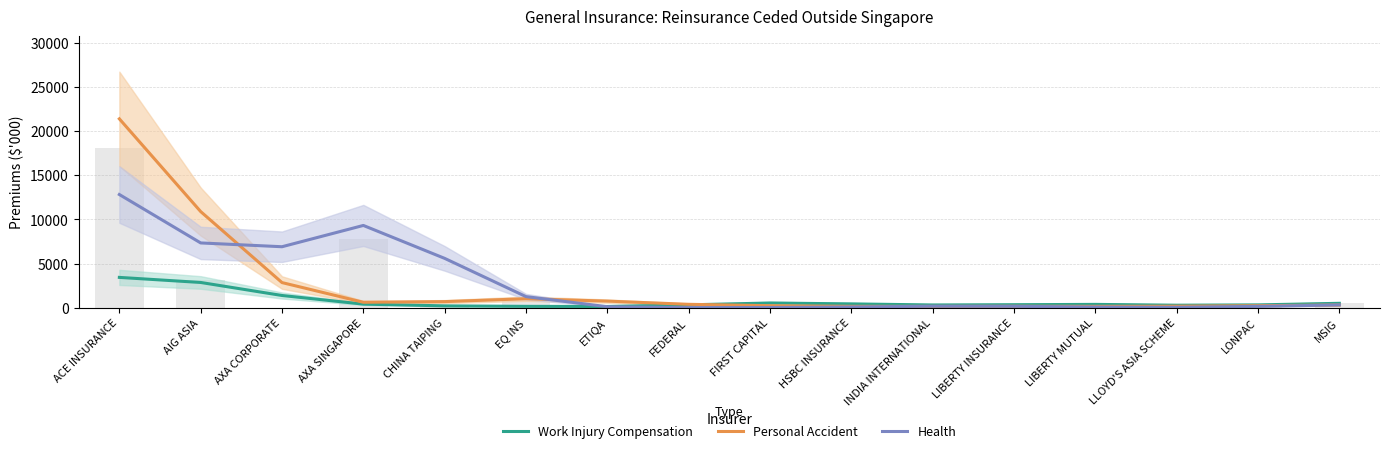

True or false: Personal Accident has a value of 140.9 at INDIA INTERNATIONAL.

True